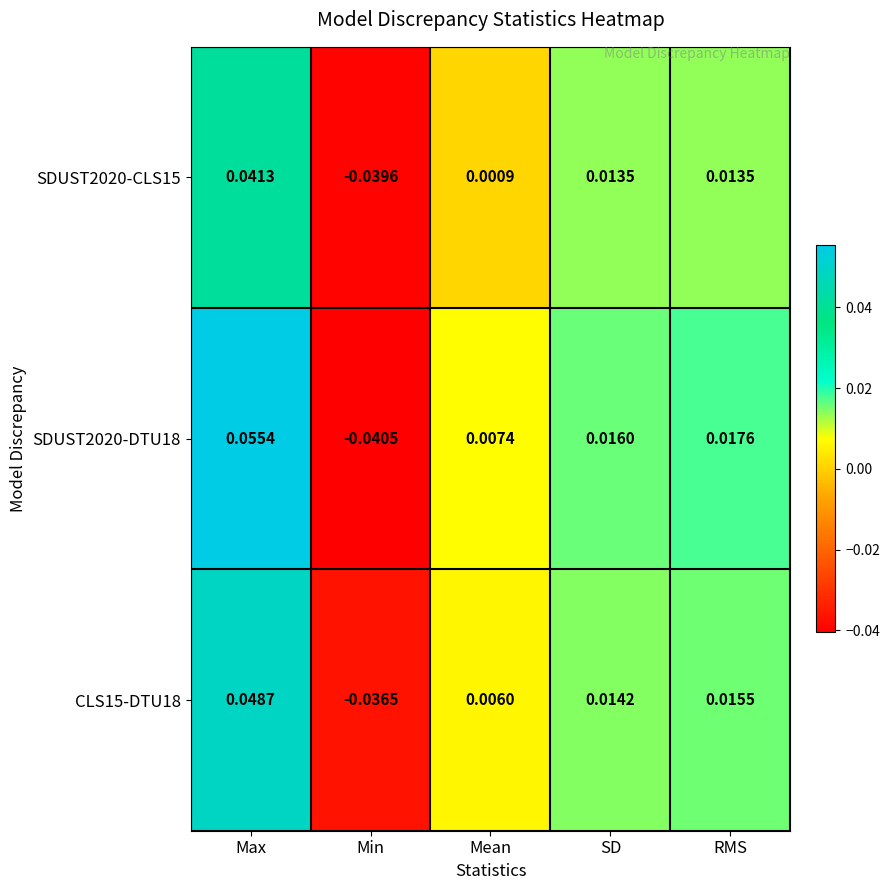

List the series in order of their overall mean, lowest first.

SDUST2020-CLS15, CLS15-DTU18, SDUST2020-DTU18